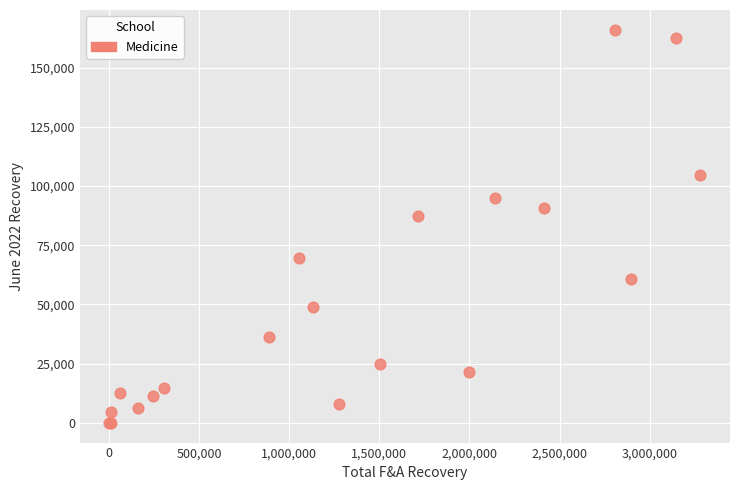

What Y value in the scatter plot is closest to 83014?

87507.9